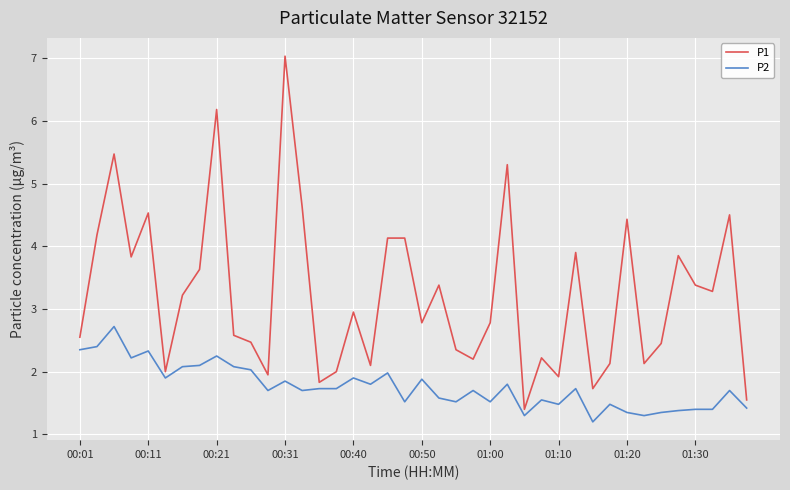

What are all the series names shown in the legend?

P1, P2